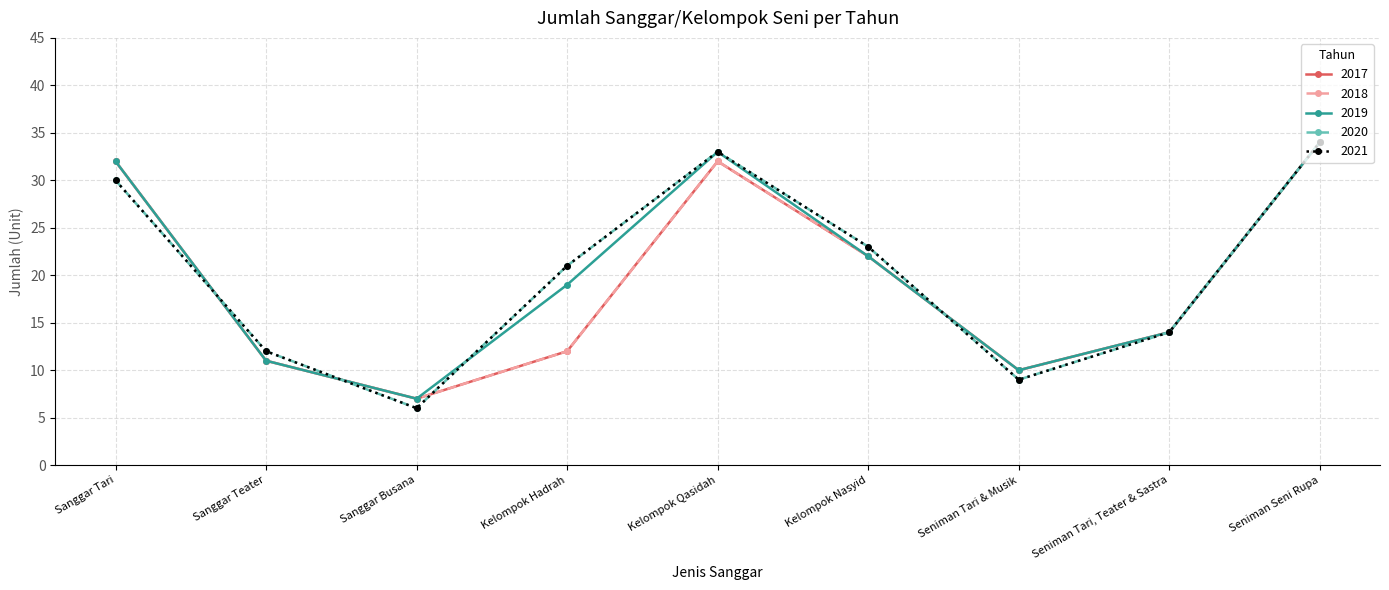

Which has a higher value, Kelompok Hadrah or Sanggar Tari?

Sanggar Tari